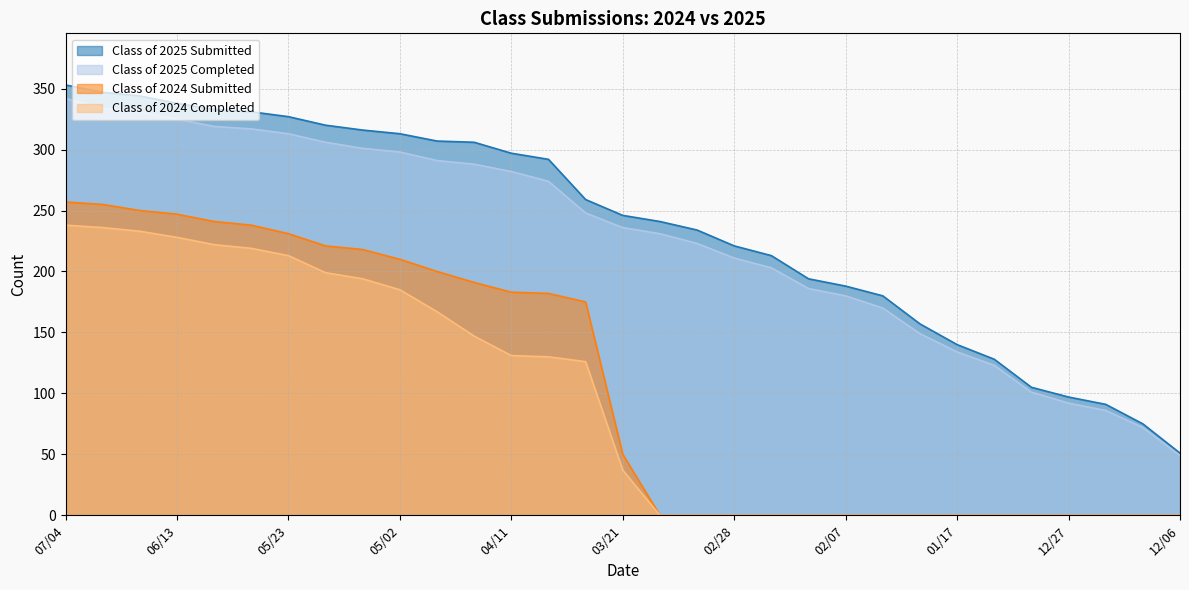

Reading right to left, list all the values displayed in this chart.

Class of 2025 Submitted: 51	75	91	97	105	128	140	157	180	188	194	213	221	234	241	246	259	292	297	306	307	313	316	320	327	331	333	338	344	347	353
Class of 2025 Completed: 49	72	86	92	101	123	134	149	170	180	186	203	211	223	231	236	248	274	282	288	291	298	301	306	313	317	319	325	331	334	342
Class of 2024 Submitted: 0	0	0	0	0	0	0	0	0	0	0	0	0	0	0	50	175	182	183	191	200	210	218	221	231	238	241	247	250	255	257
Class of 2024 Completed: 0	0	0	0	0	0	0	0	0	0	0	0	0	0	0	37	126	130	131	147	167	185	194	199	213	219	222	228	233	236	238